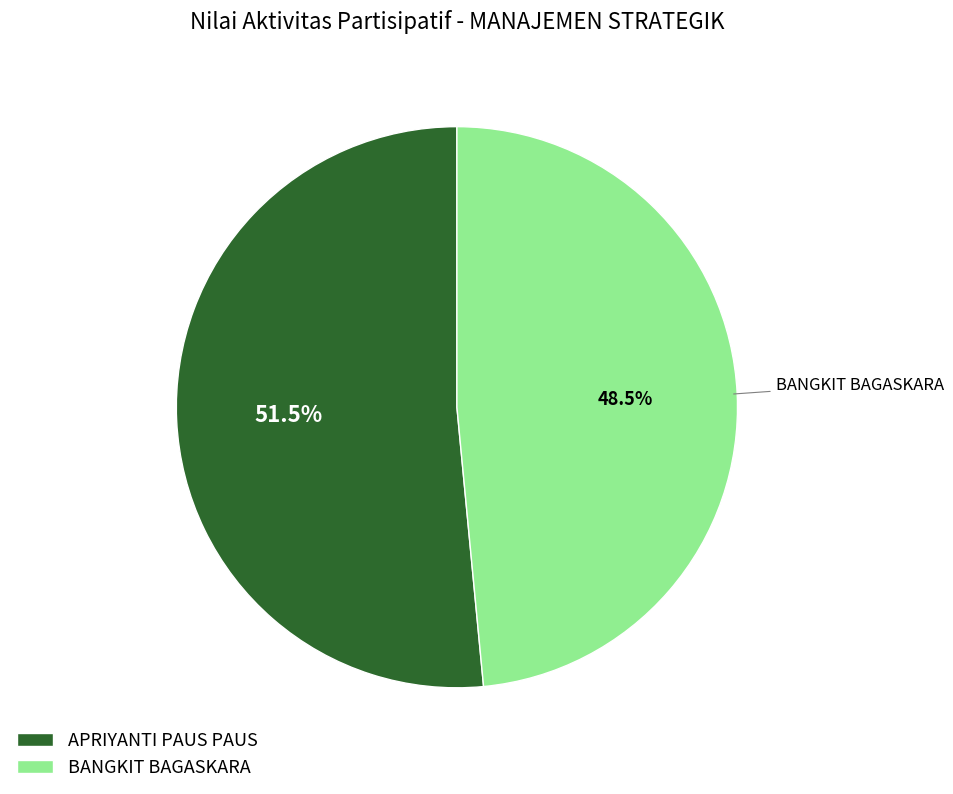

Which category has the smallest portion of the pie?

BANGKIT BAGASKARA